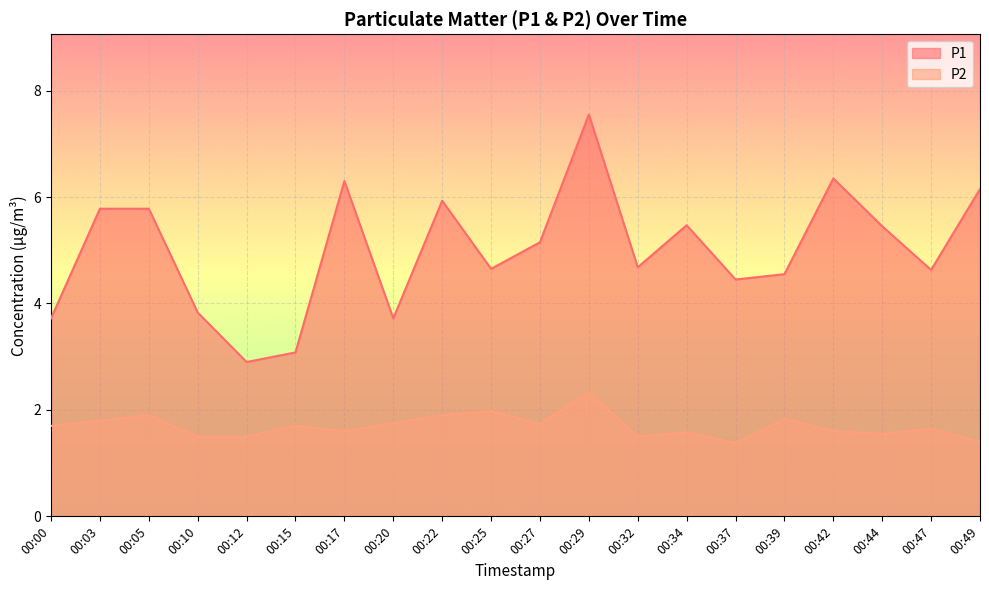

Rank the series at 00:20 from lowest to highest value.

P2, P1